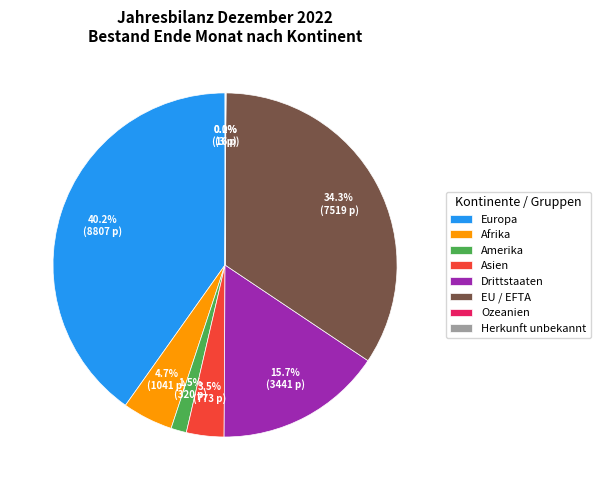

Is there a majority slice in this chart?

No